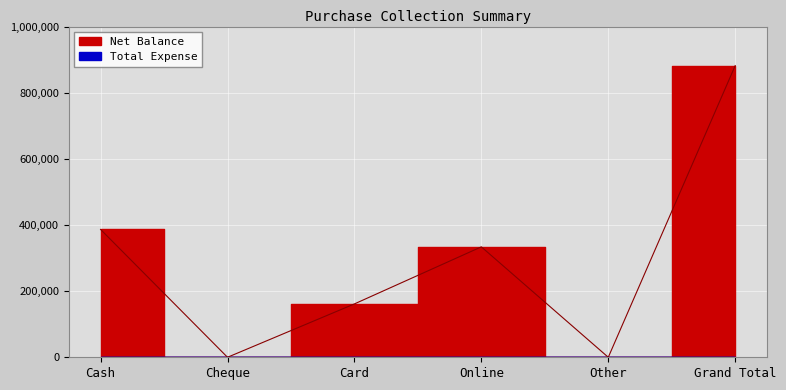

How many values are below 333900?

3